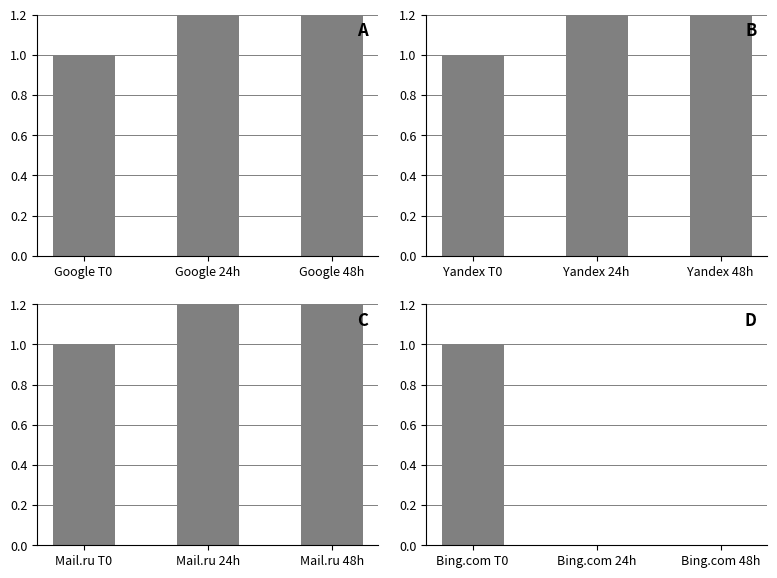

Is it true that Bing.com equals 0.5 at Bing.com 48h?

False